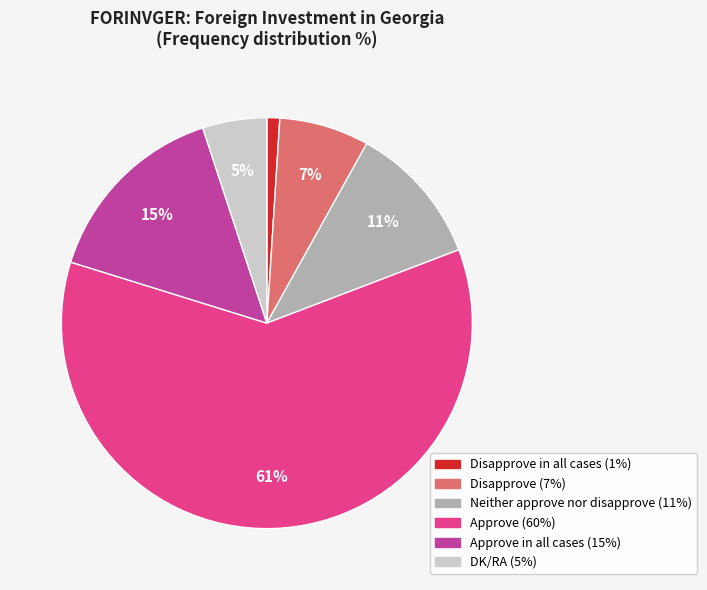

How many slices are in this pie chart?

6